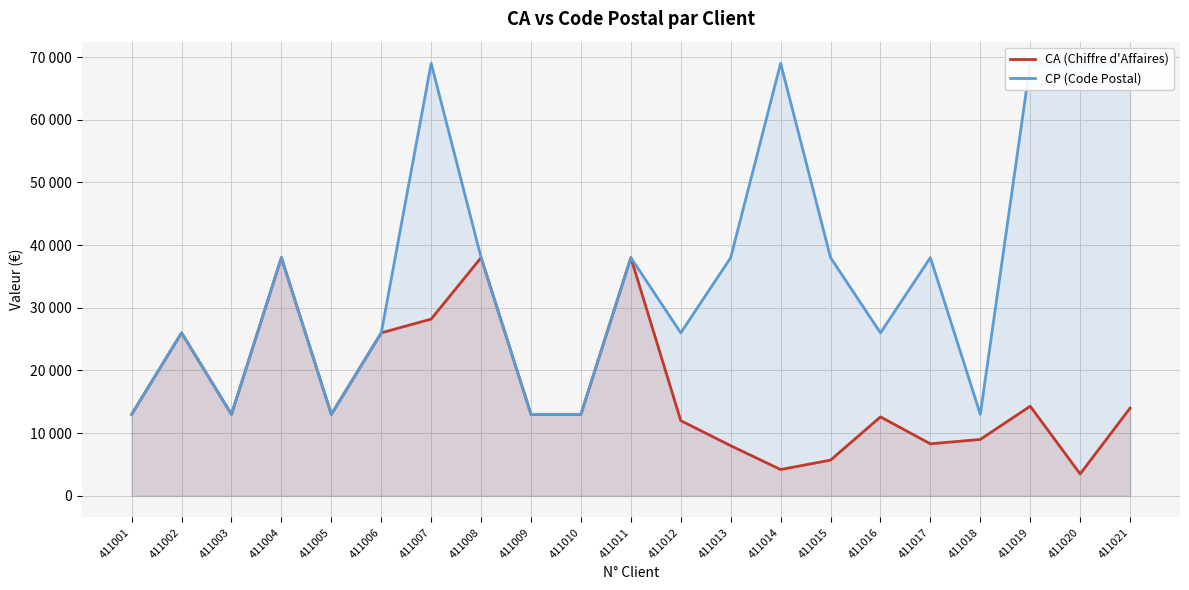

What is the difference between the maximum and second lowest values in the CA (Chiffre d'Affaires) series?

33800